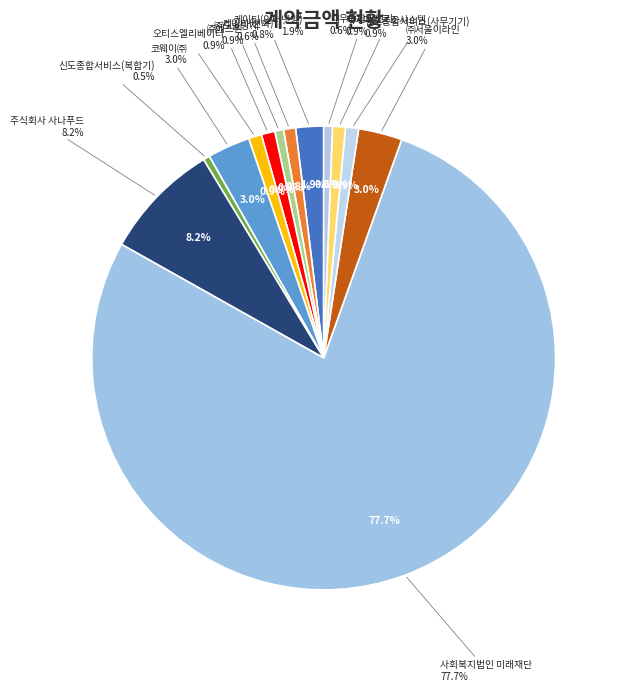

Rank the categories by value from lowest to highest.

신도종합서비스(복합기), 대우종합발전기, ㈜도솔방재, 케이티(전화), 케이에스공조시스템, 오티스엘리베이터, 신도종합서비스(사무기기), ㈜에스원, 케이티(인터넷망), 코웨이㈜, ㈜서울이라인, 주식회사 사나푸드, 사회복지법인 미래재단